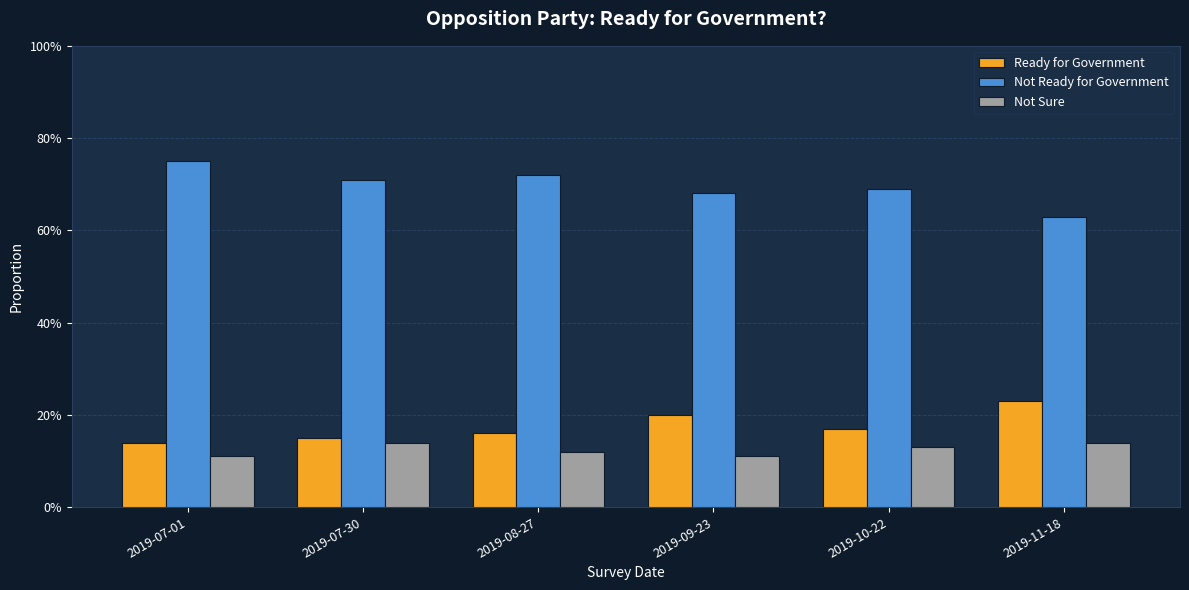

Reading right to left, list all the values displayed in this chart.

Ready for Government: 0.2	0.2	0.2	0.2	0.1	0.1
Not Ready for Government: 0.6	0.7	0.7	0.7	0.7	0.8
Not Sure: 0.1	0.1	0.1	0.1	0.1	0.1